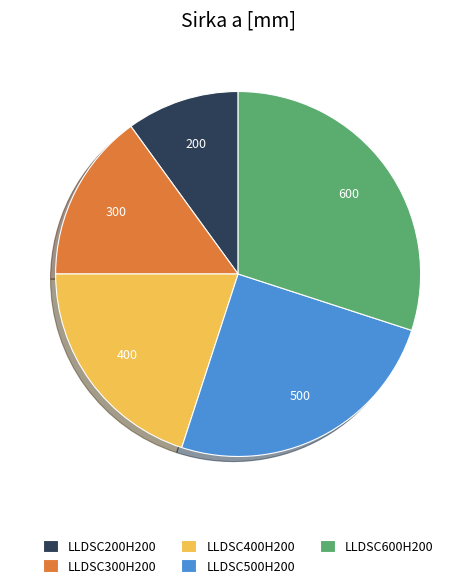

Combined, do LLDSC600H200 and LLDSC200H200 account for over 50%?

No